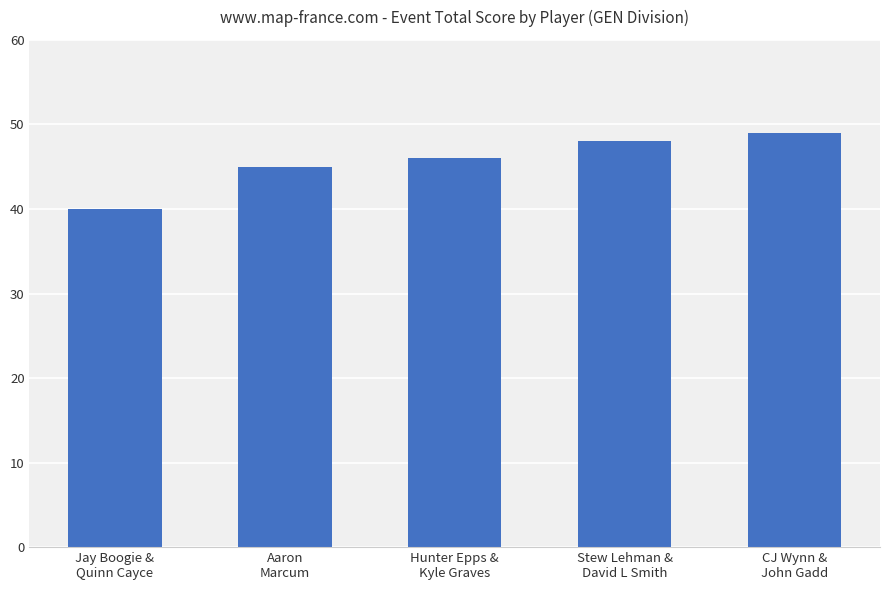

What is the change in value from Stew Lehman &
David L Smith to CJ Wynn &
John Gadd?

+1